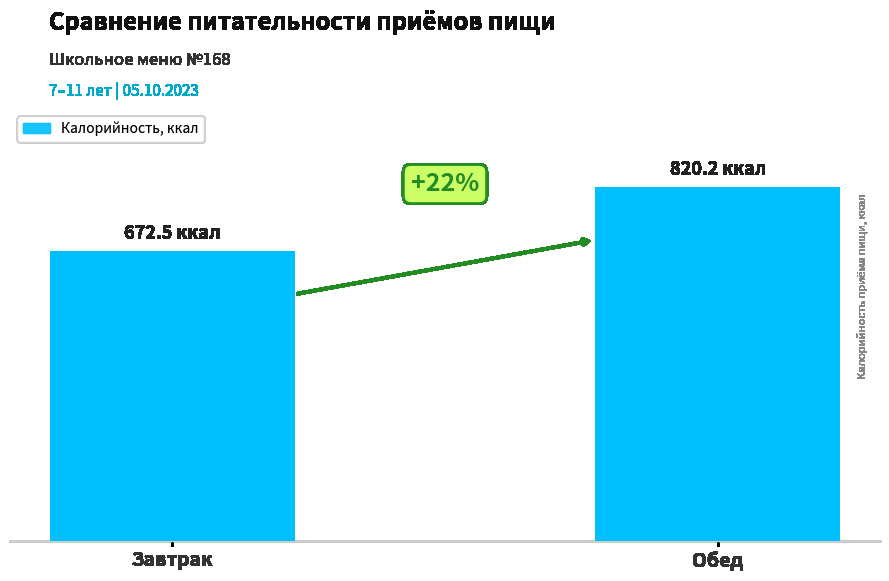

True or false: the data shows 820.2 at Обед.

True